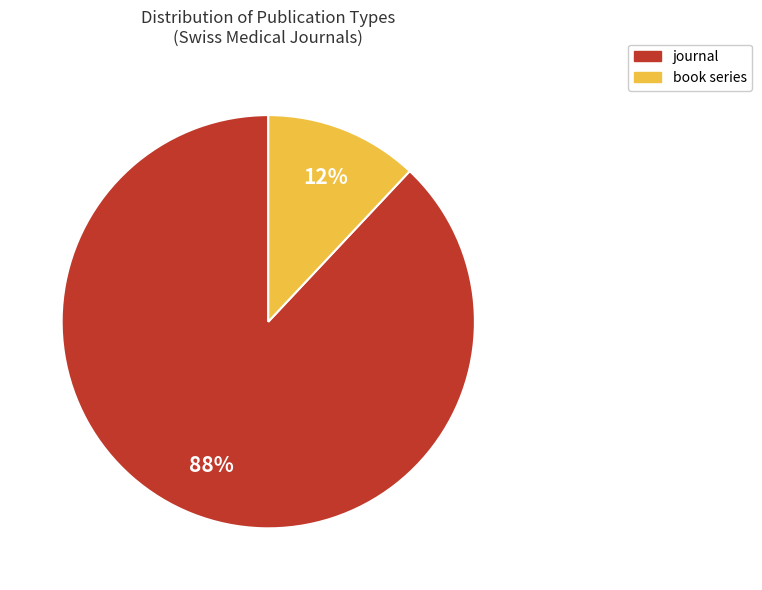

Which category has the smallest portion of the pie?

book series